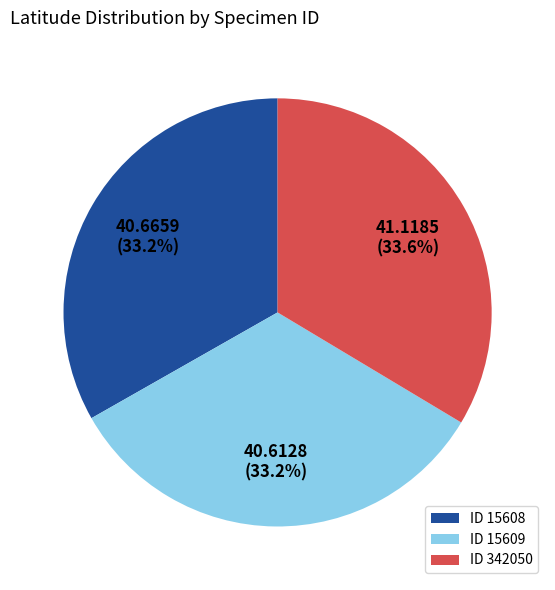

Is ID 15609 the majority of the pie?

No